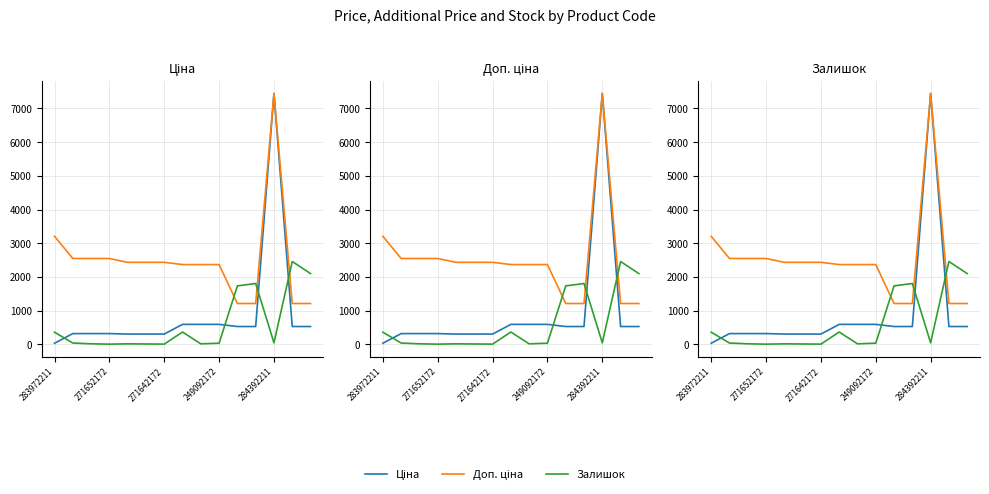

Which series has the largest total across all categories?

Доп. ціна